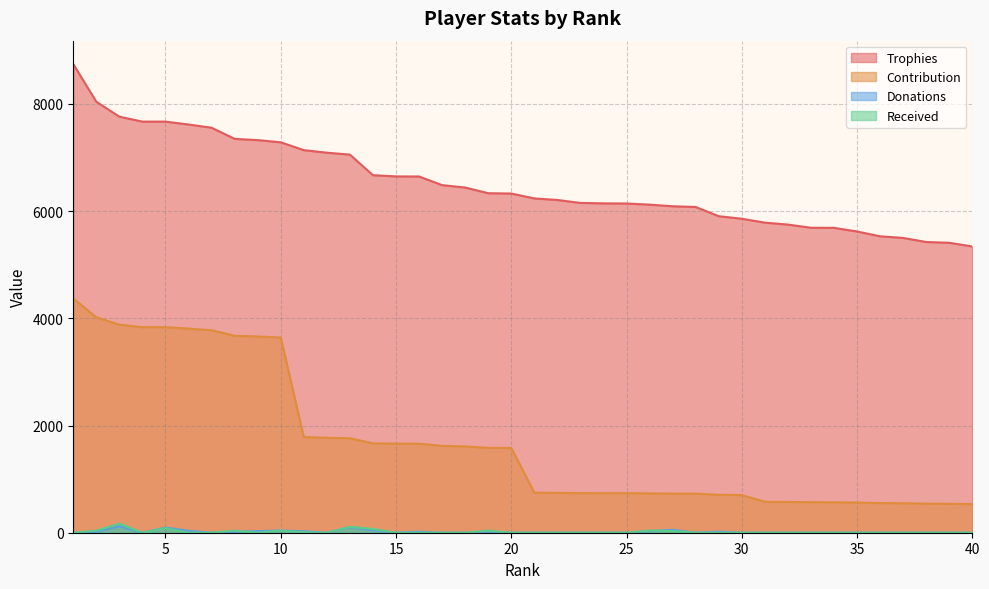

What is the difference between the highest and lowest values at 37?

5500